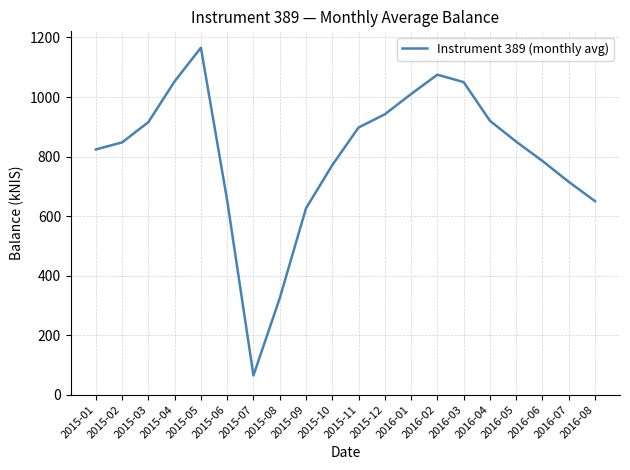

What is the greatest value displayed?

1165.6